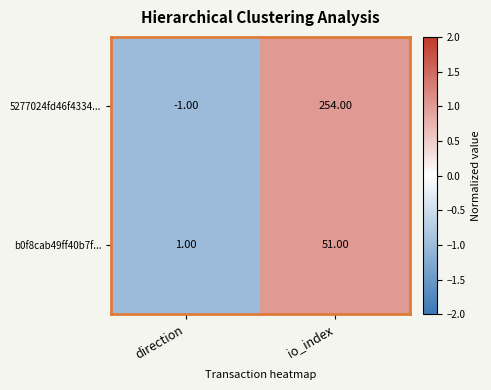

What is the average value of the b0f8cab49ff40b7f... series?

26